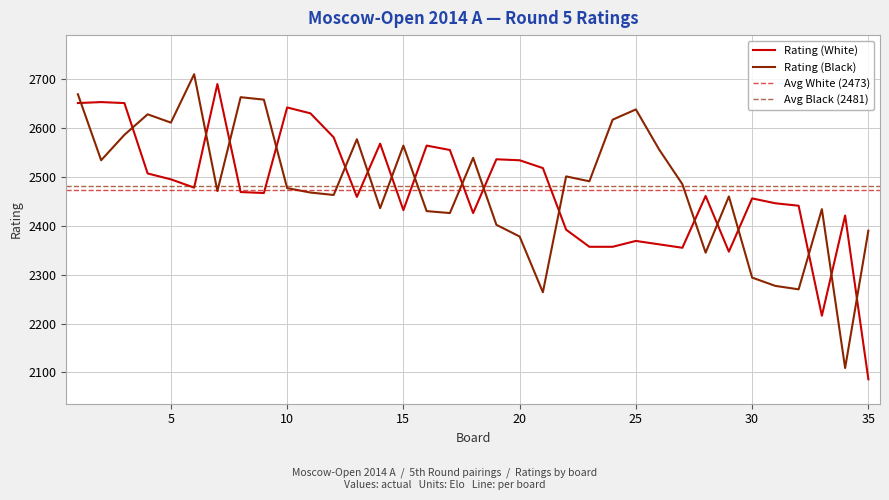

Rank the series by their average value, from highest to lowest.

Rating (Black), Rating (White)